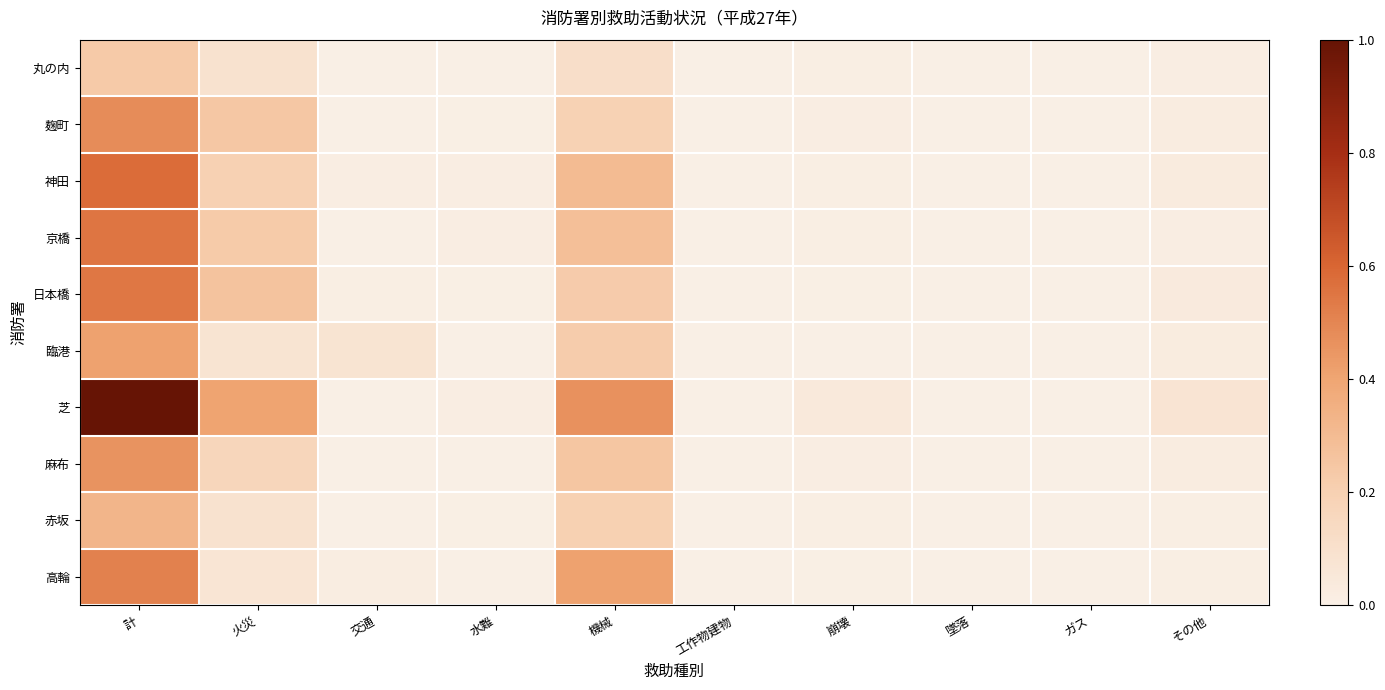

Between 機械 and 墜落, which series saw the biggest shift?

芝